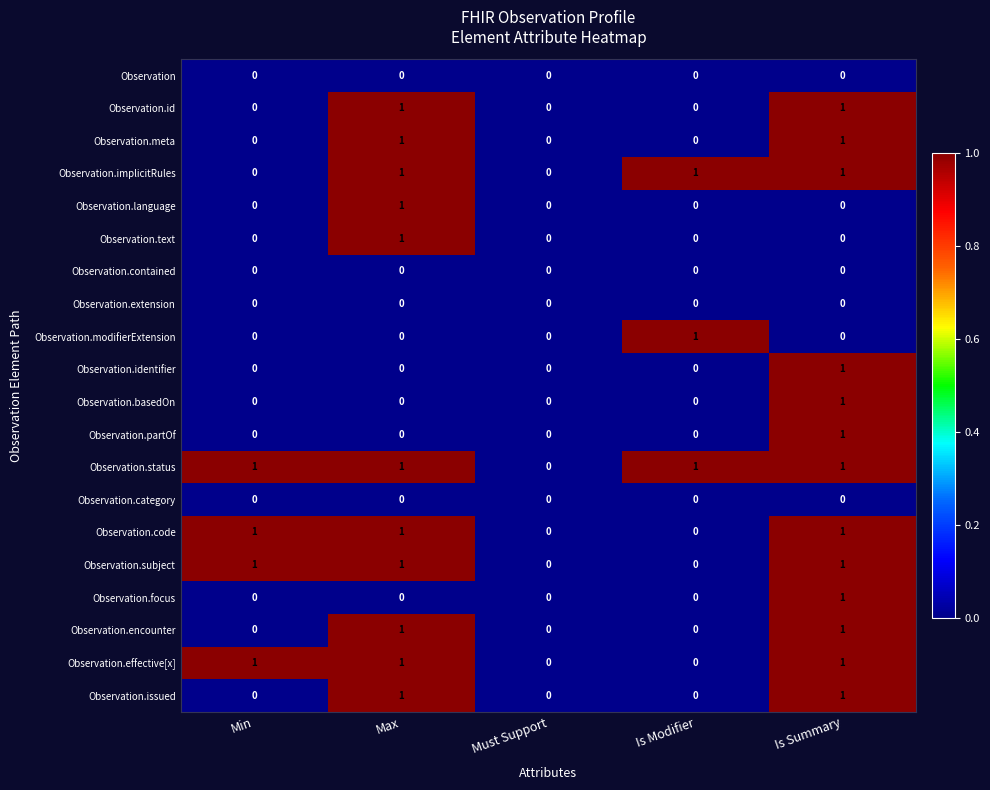

True or false: Observation.contained has a value of 0 at Max.

True